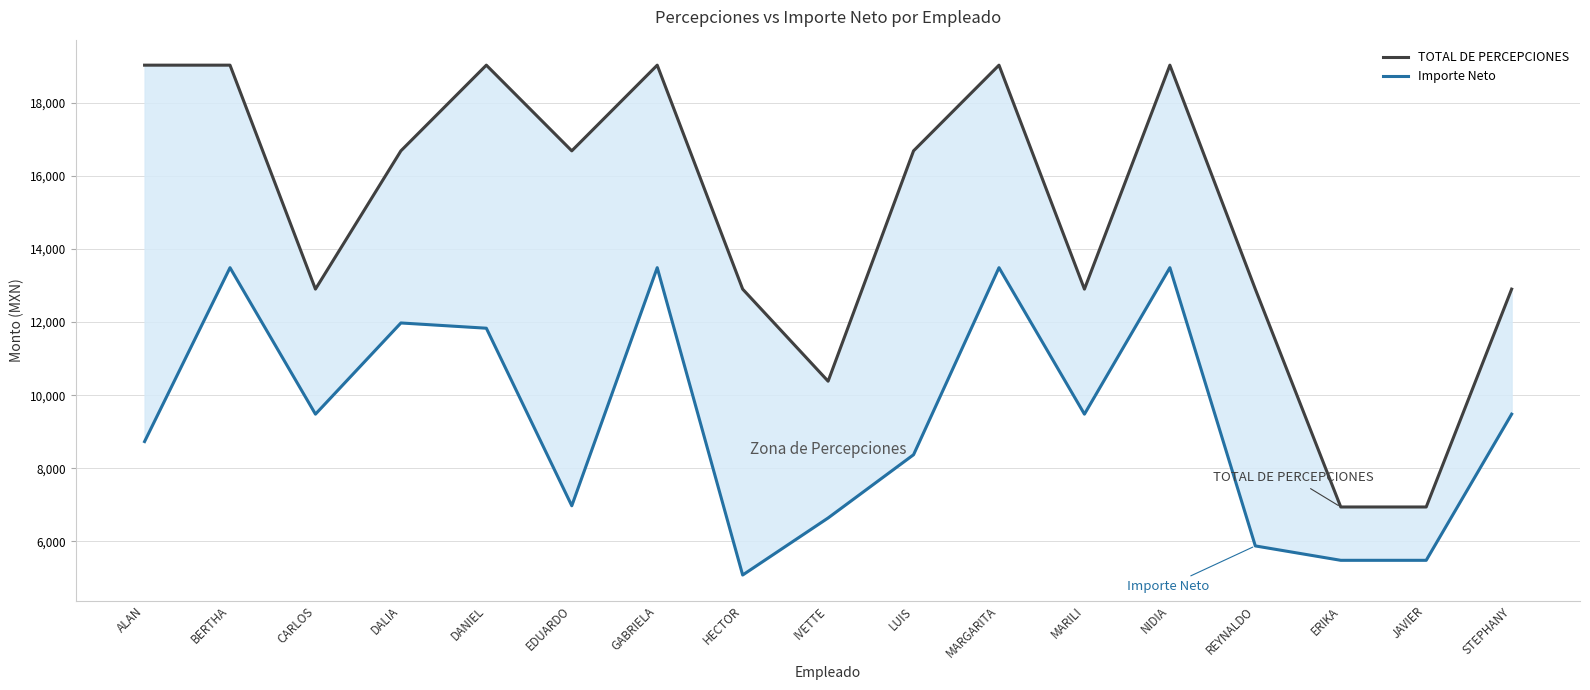

What is the difference between the maximum and minimum values in the TOTAL DE PERCEPCIONES series?

12084.6